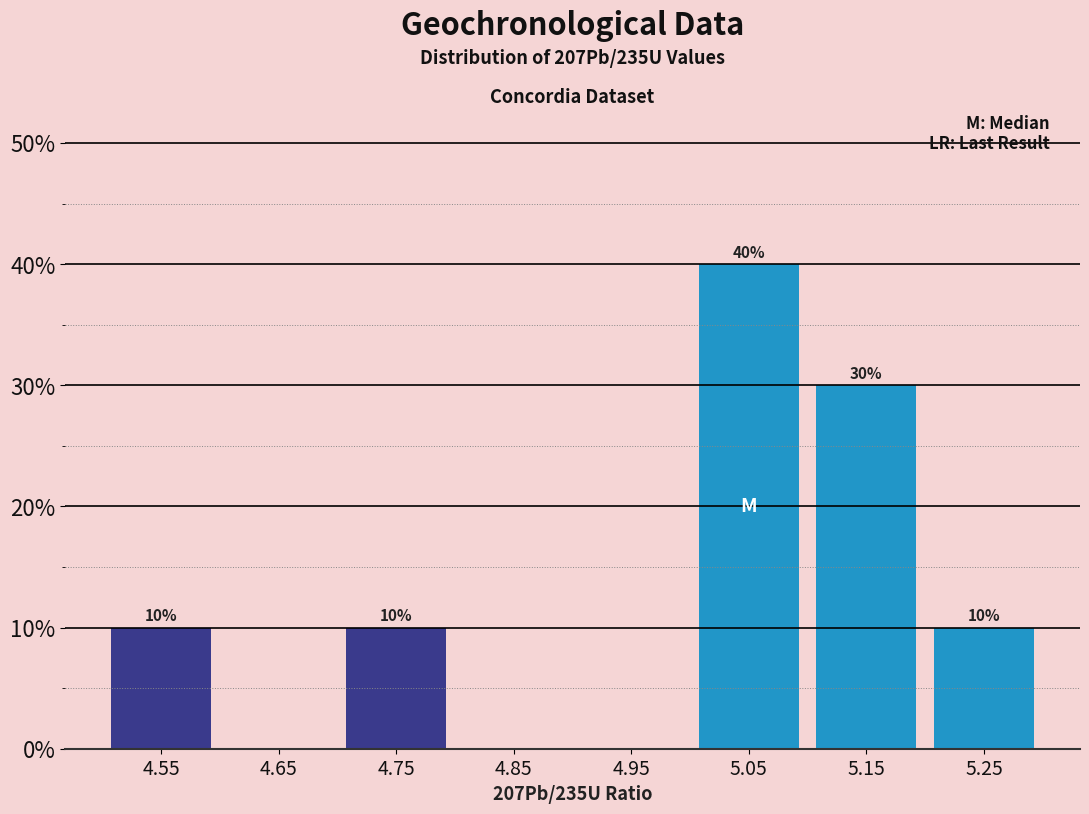

Which range on the x-axis has the tallest bar?

5.0 to 5.1